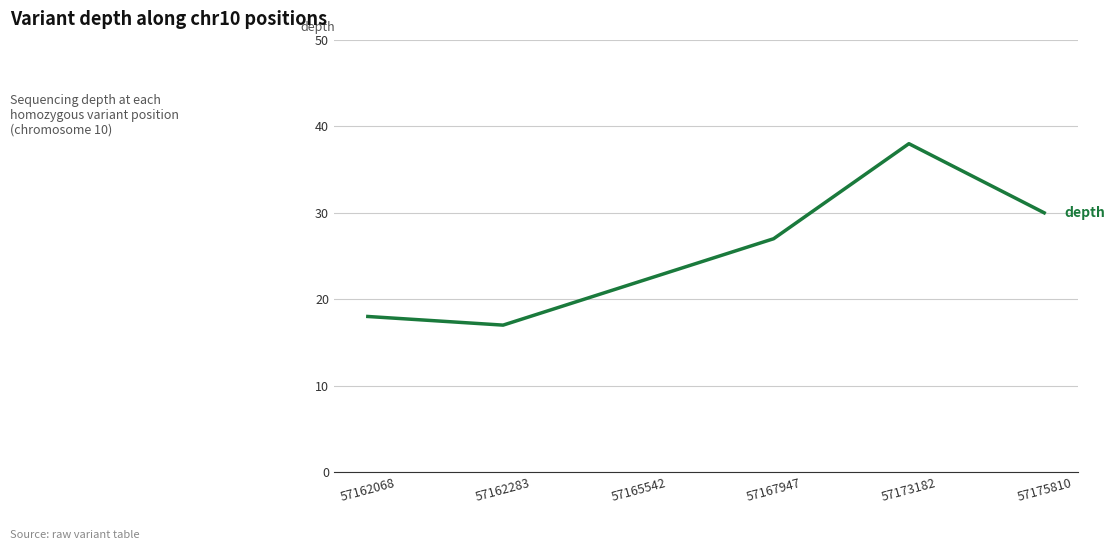

Where is the first local minimum?

57162283